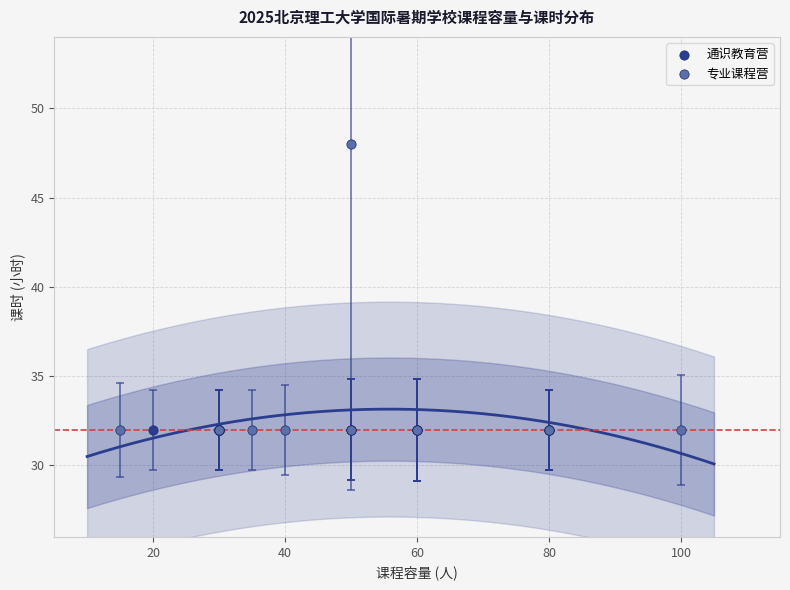

Which series reaches the maximum Y coordinate?

专业课程营